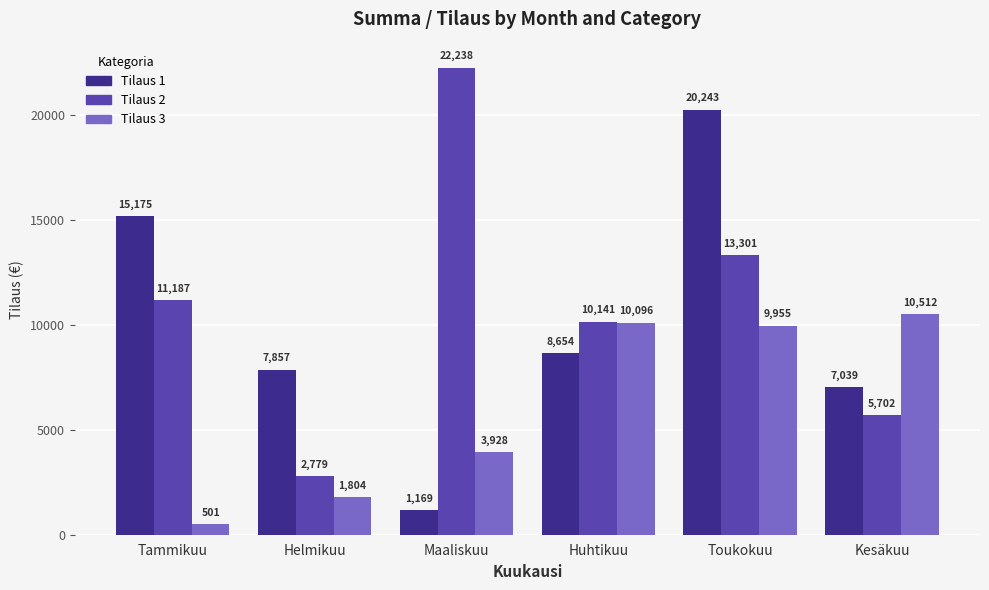

What is the difference between the highest and lowest values at Tammikuu?

14674.0